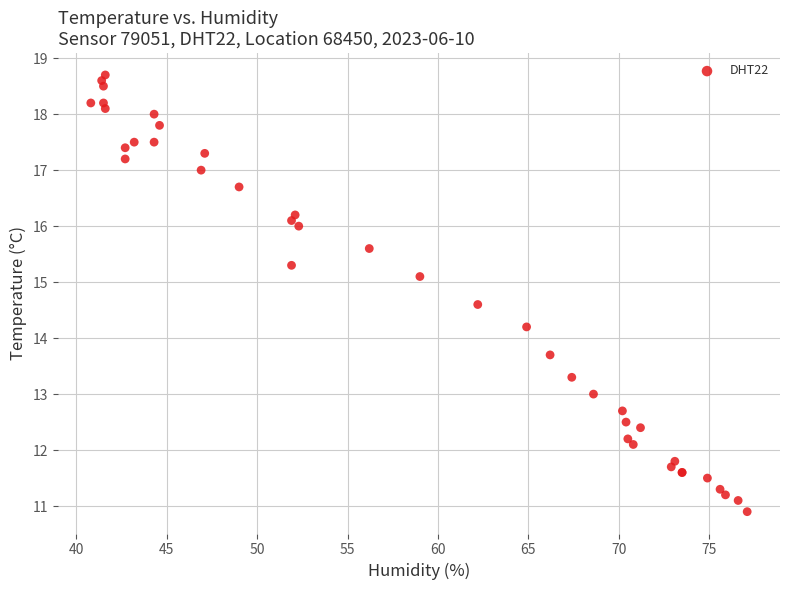

What Y value in the scatter plot is closest to 14?

14.2